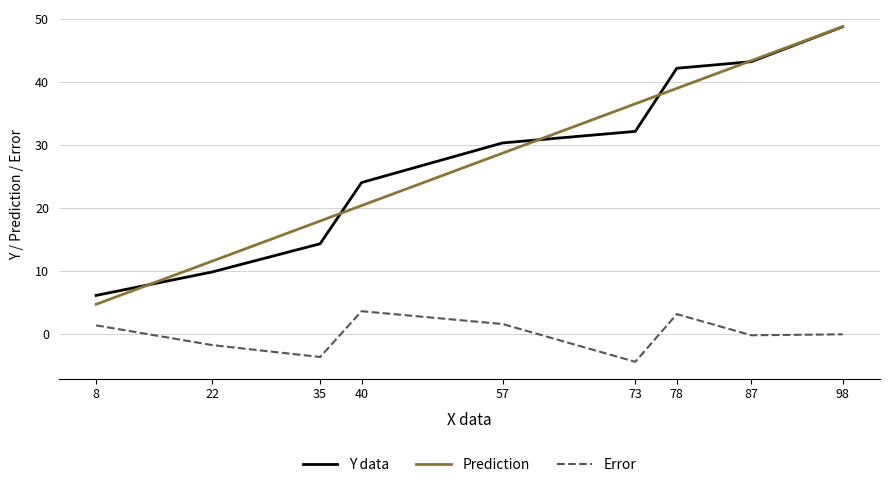

How many lines are shown in the chart?

3